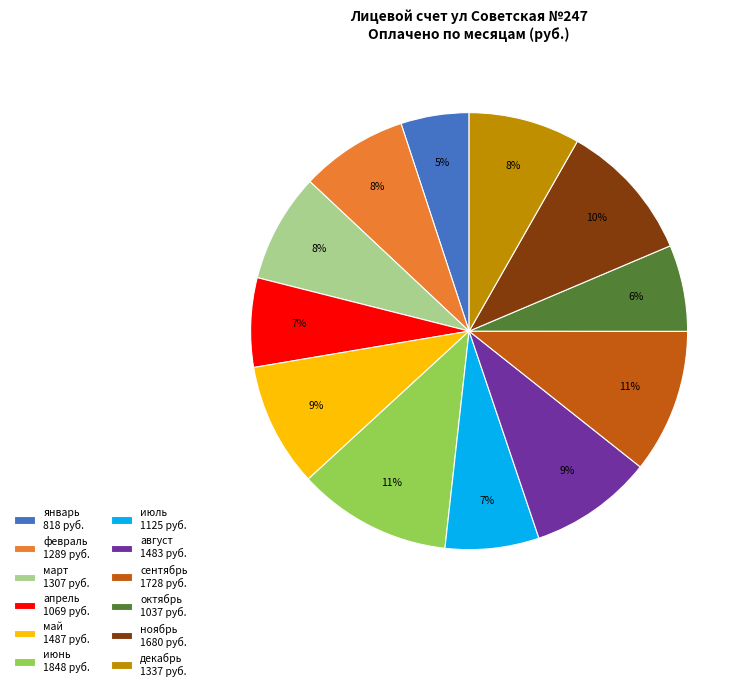

Is the sum of май 1487 руб. and август 1483 руб. greater than half?

No